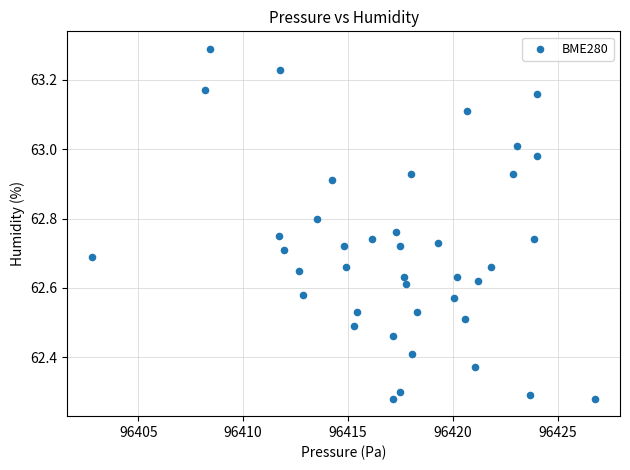

What is the range of Y values (max minus min)?

1.0